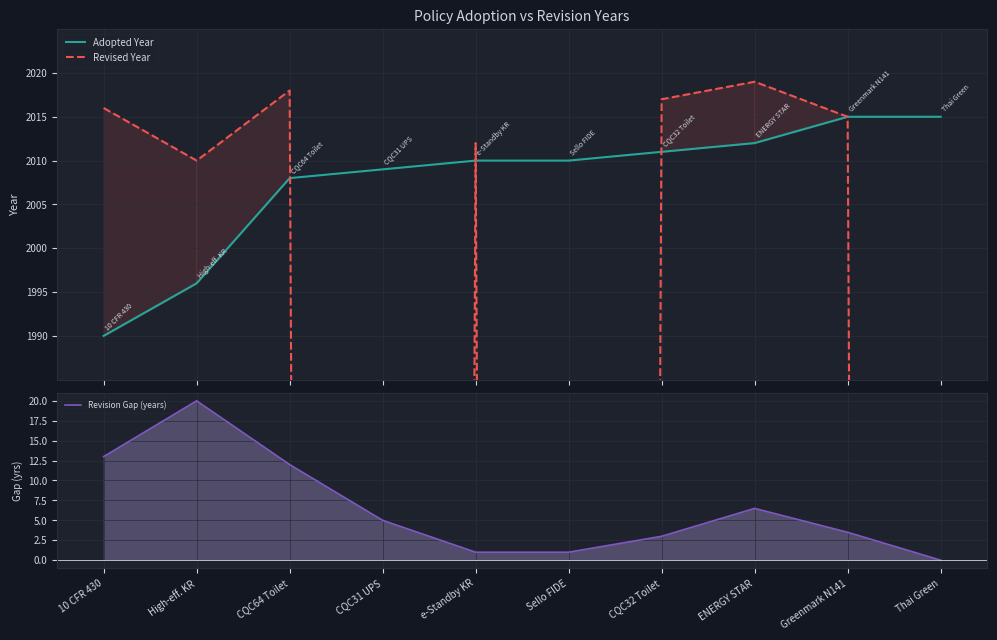

At which label does Adopted Year first exceed 2010?

CQC32 Toilet